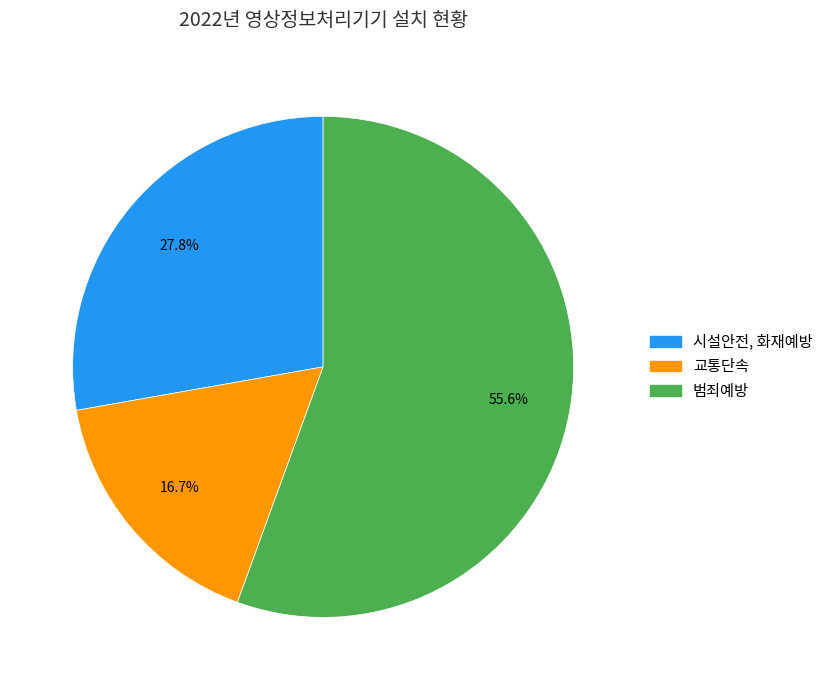

To the nearest percent, what percentage of the pie is 범죄예방?

56%